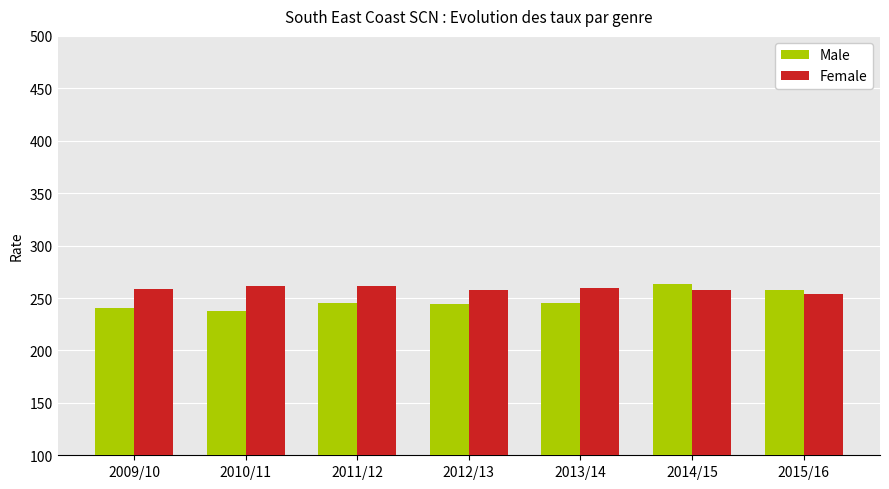

What is the lowest value of the Female series?

253.4